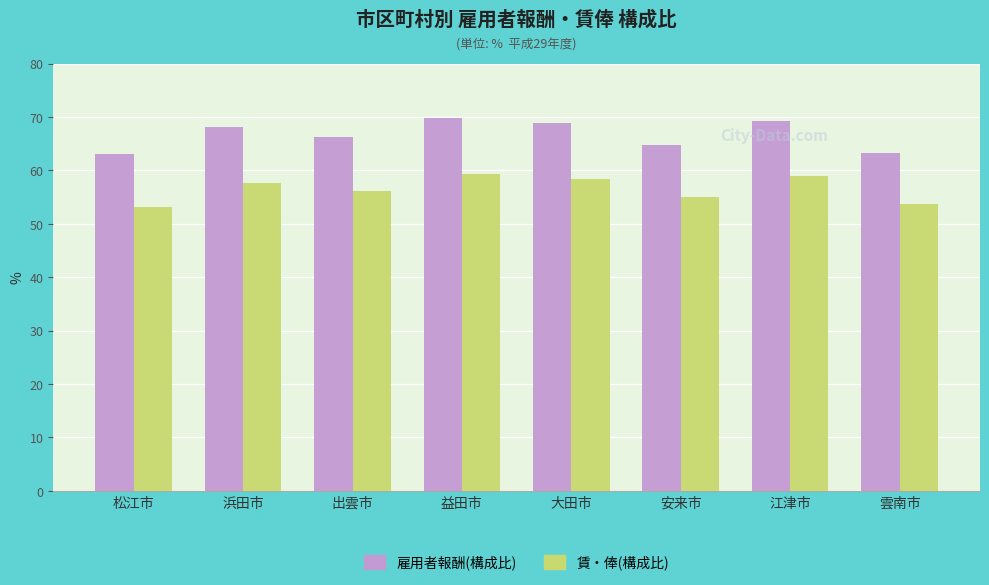

What is the value of the 賃・俸(構成比) bar at the 3rd from the left?

56.2